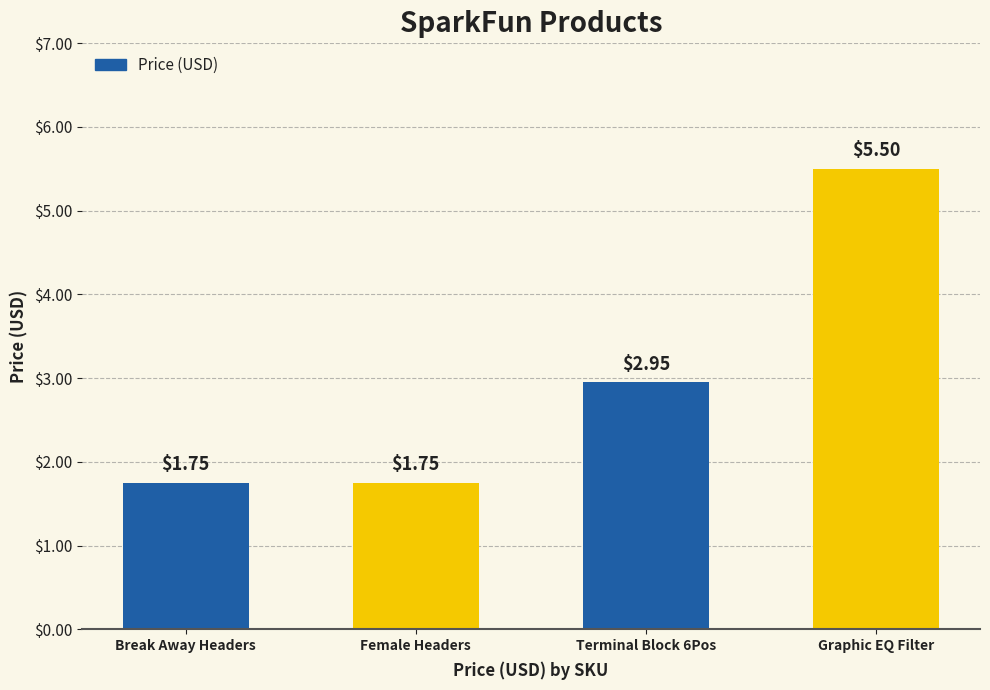

Which has a higher value, Terminal Block 6Pos or Break Away Headers?

Terminal Block 6Pos